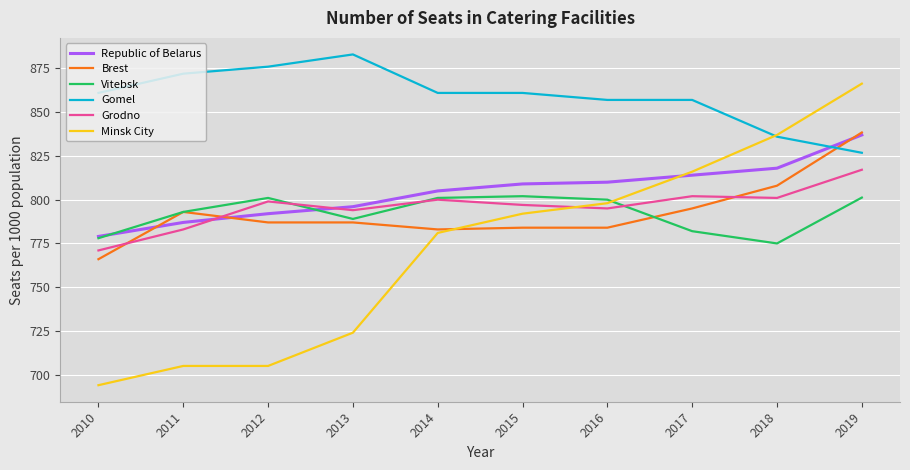

How many times do Vitebsk and Grodno cross each other?

3